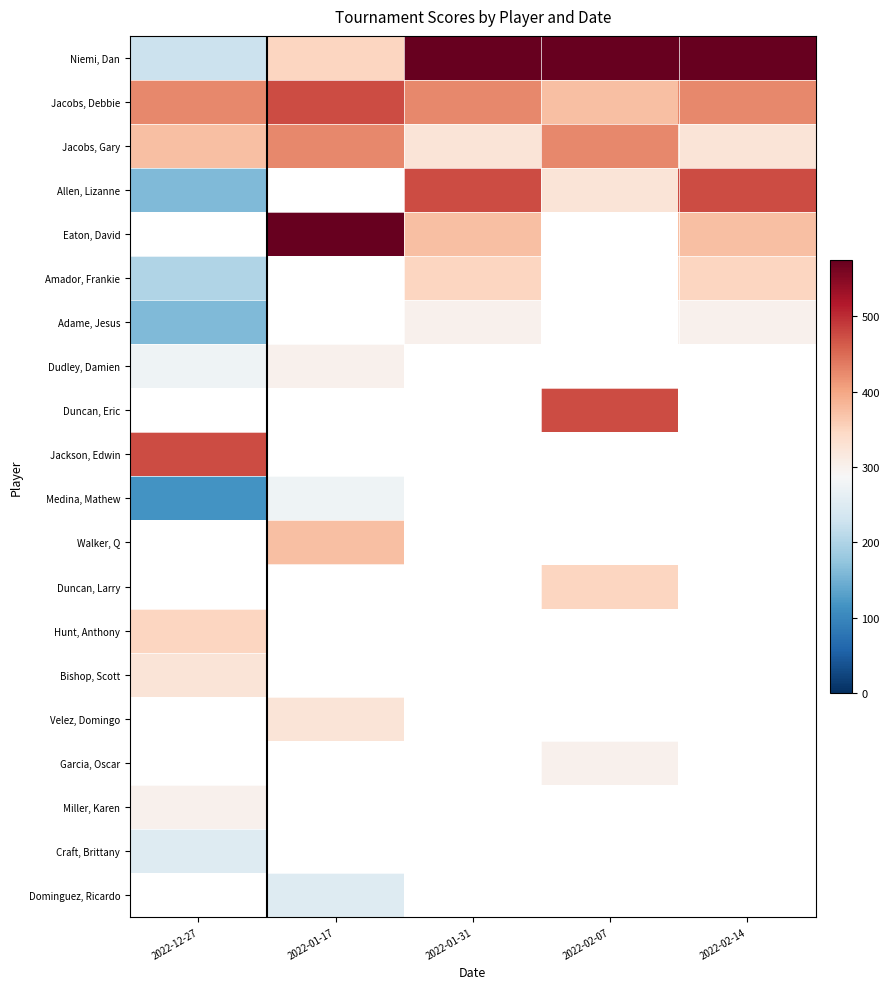

Is the value of Bishop, Scott at 2022-01-31 greater than the value of Jacobs, Debbie at 2022-02-07?

No